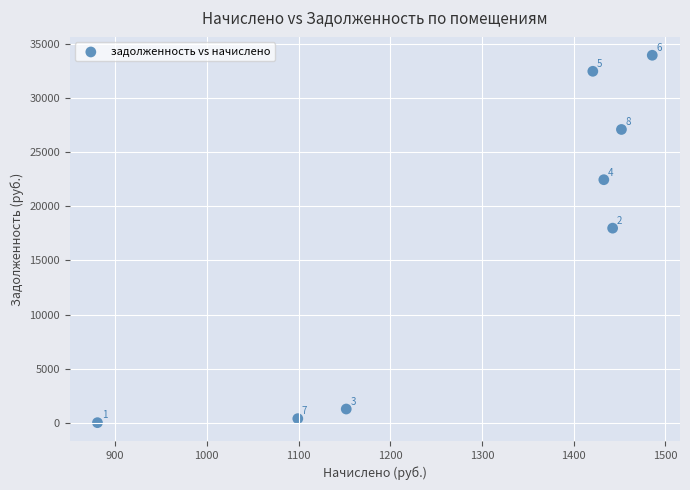

What is the average Y value?

16959.1